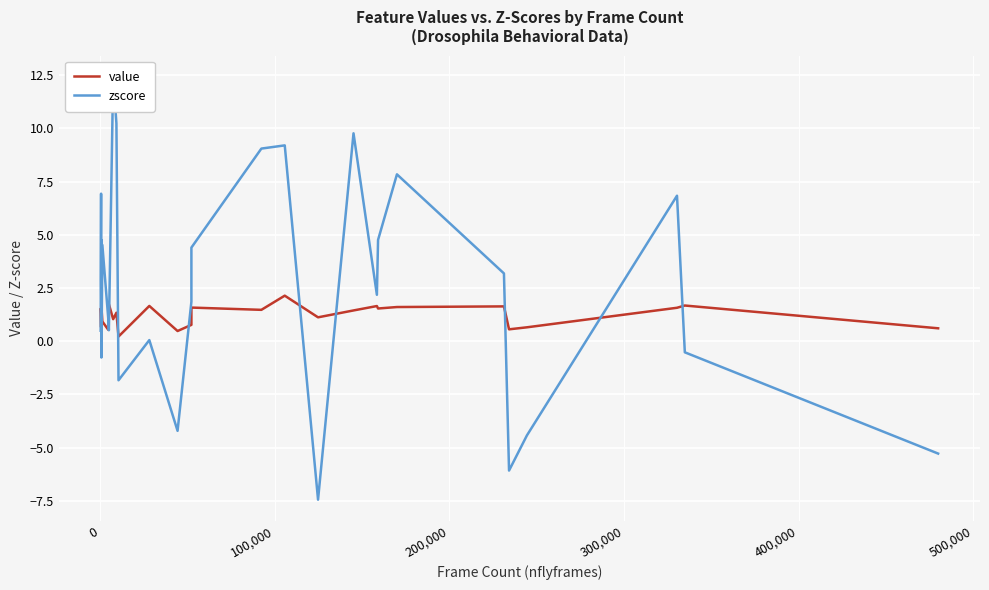

How many interior local peaks does the value series have?

10